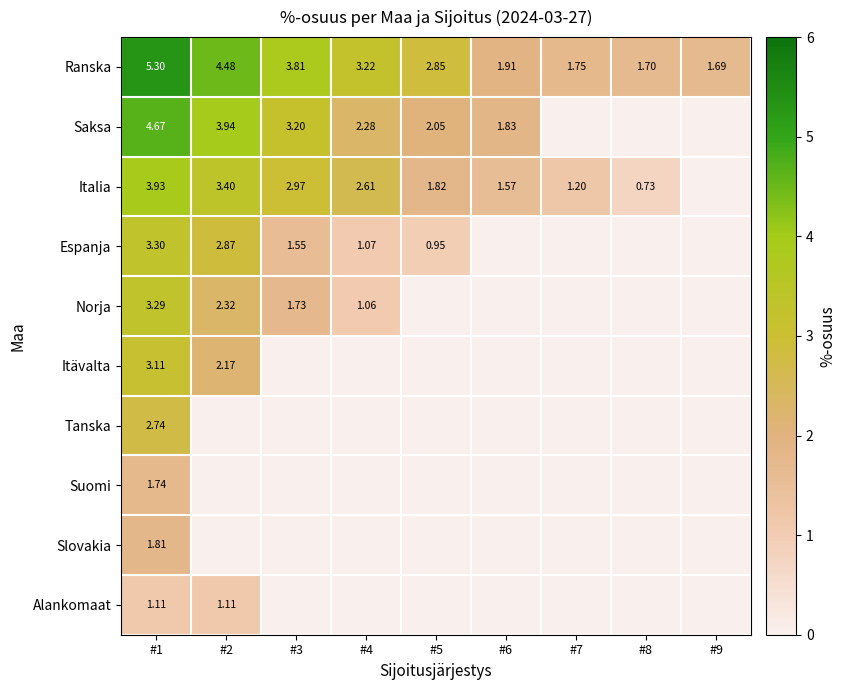

True or false: Norja has a value of 2.5 at #3.

False